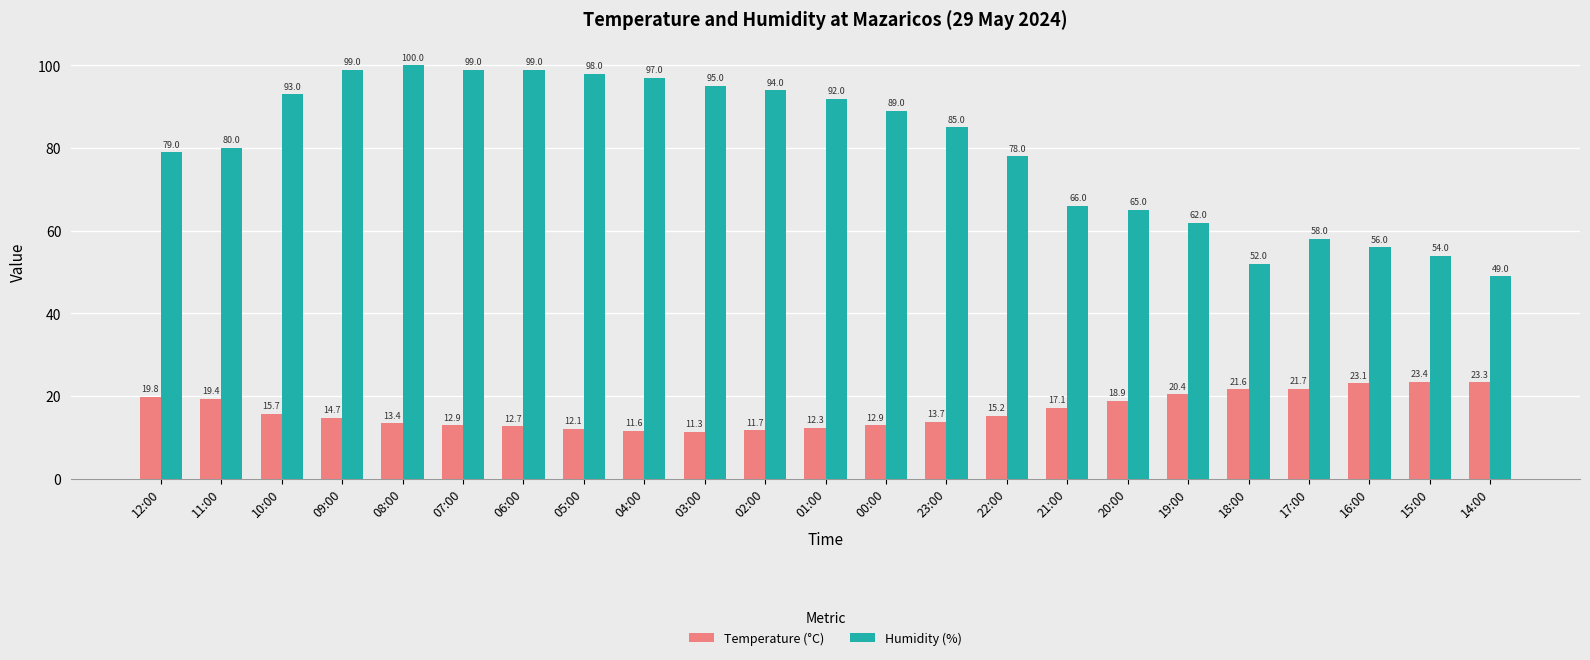

What is the value of the Temperature (°C) bar at the 20th from the left?

21.7